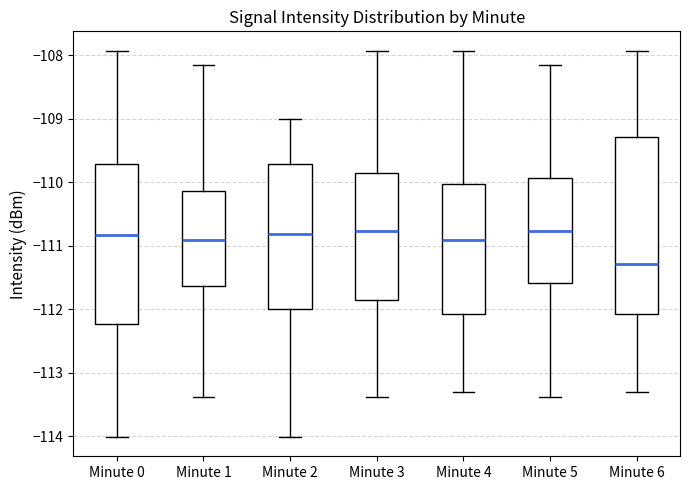

Reading left to right, read every box against the y-axis: the position of its median line, the range the box covers, and the ends of its whiskers. The values are not printed on the chart, so give them approximately, as read against the axis.

Minute 0: median -110.8, box -112.2 to -109.7, whiskers -114.0 to -107.9
Minute 1: median -110.9, box -111.6 to -110.1, whiskers -113.4 to -108.1
Minute 2: median -110.8, box -112.0 to -109.7, whiskers -114.0 to -109.0
Minute 3: median -110.8, box -111.9 to -109.8, whiskers -113.4 to -107.9
Minute 4: median -110.9, box -112.1 to -110.0, whiskers -113.3 to -107.9
Minute 5: median -110.8, box -111.6 to -109.9, whiskers -113.4 to -108.1
Minute 6: median -111.3, box -112.1 to -109.3, whiskers -113.3 to -107.9